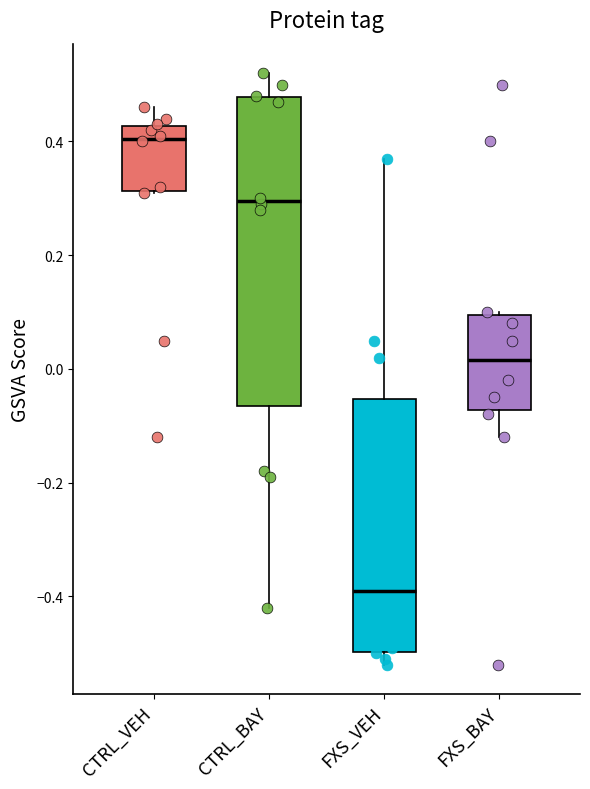

Reading left to right, transcribe this box plot: for each box, give where its median line is, the range the box spans, and where its two whiskers end, as read against the y-axis. The values are not printed on the chart, so give them approximately, as read against the axis.

CTRL_VEH: median 0.40, box 0.32 to 0.42, whiskers 0.32 to 0.46
CTRL_BAY: median 0.30, box -0.06 to 0.48, whiskers -0.42 to 0.52
FXS_VEH: median -0.38, box -0.50 to -0.06, whiskers -0.52 to 0.38
FXS_BAY: median 0.02, box -0.08 to 0.10, whiskers -0.12 to 0.10